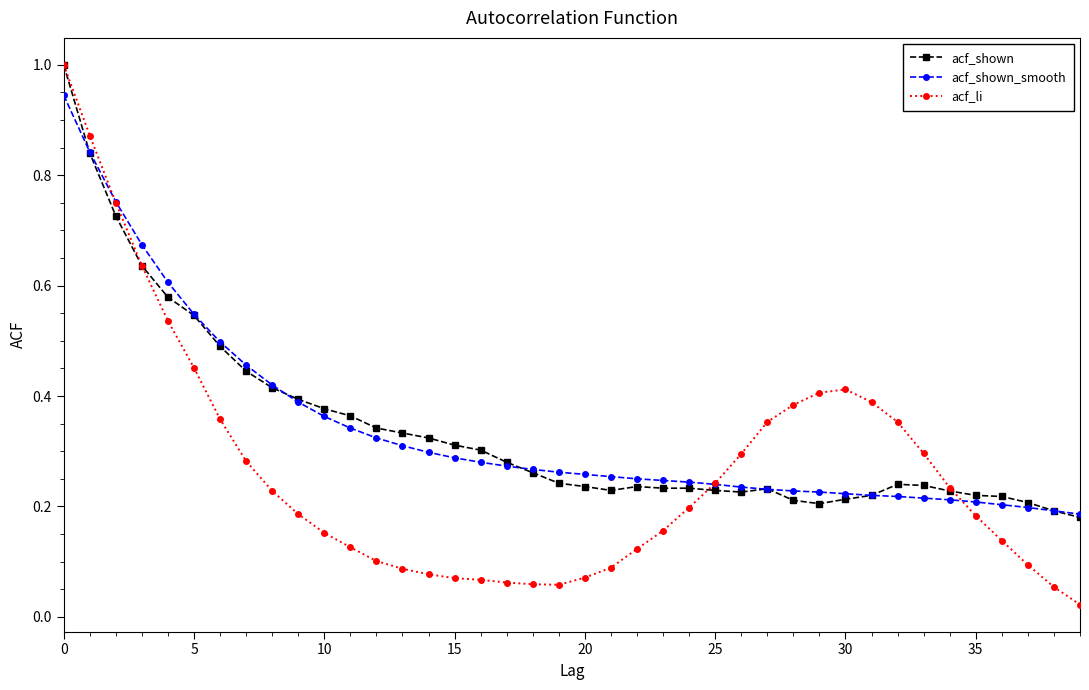

At how many categories does at least one series exceed 0?

40